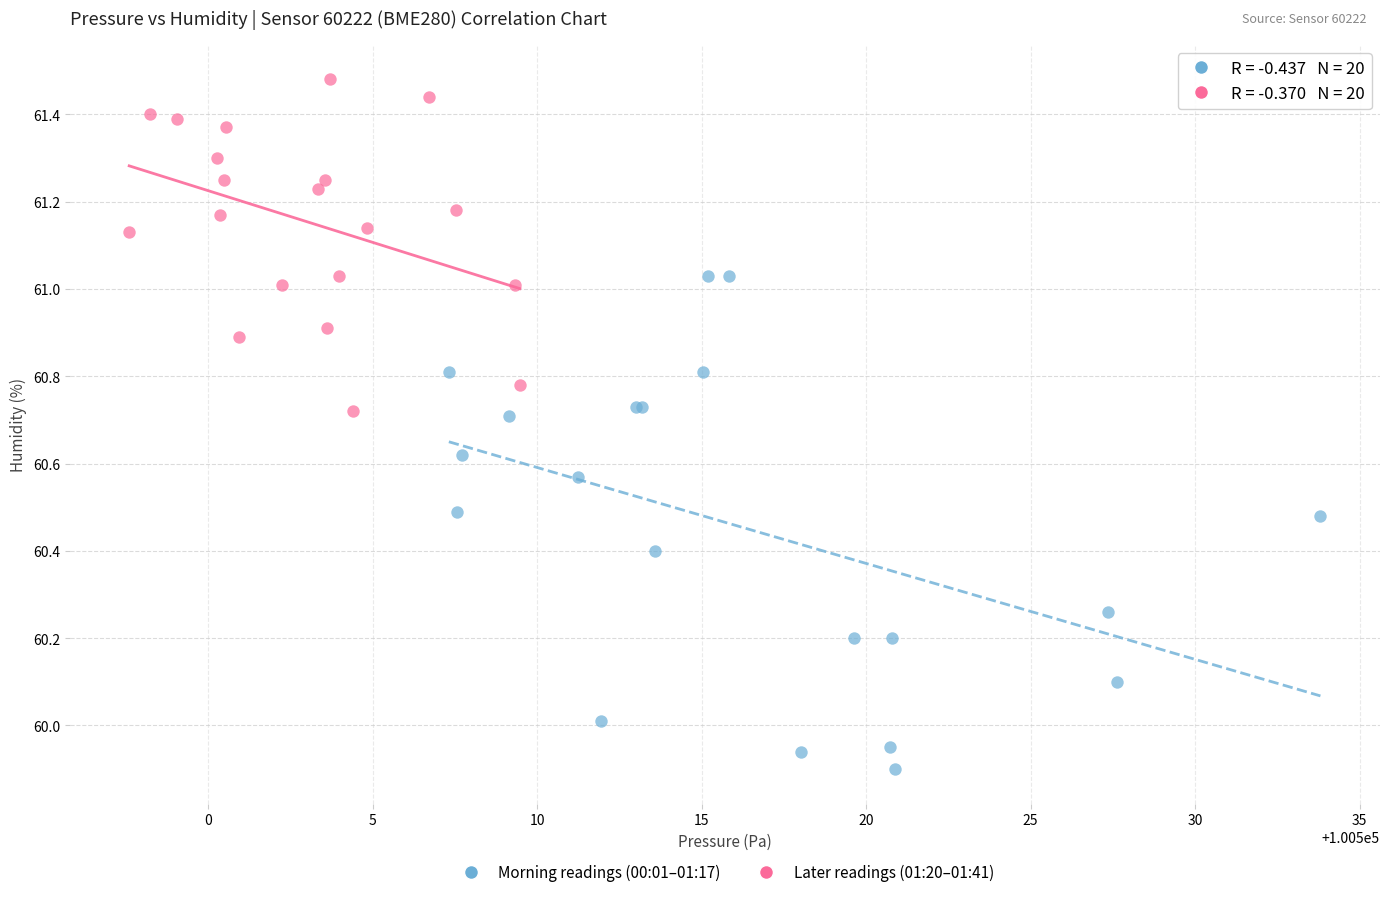

Which series has the widest spread of Y values?

Morning readings (00:01–01:17)